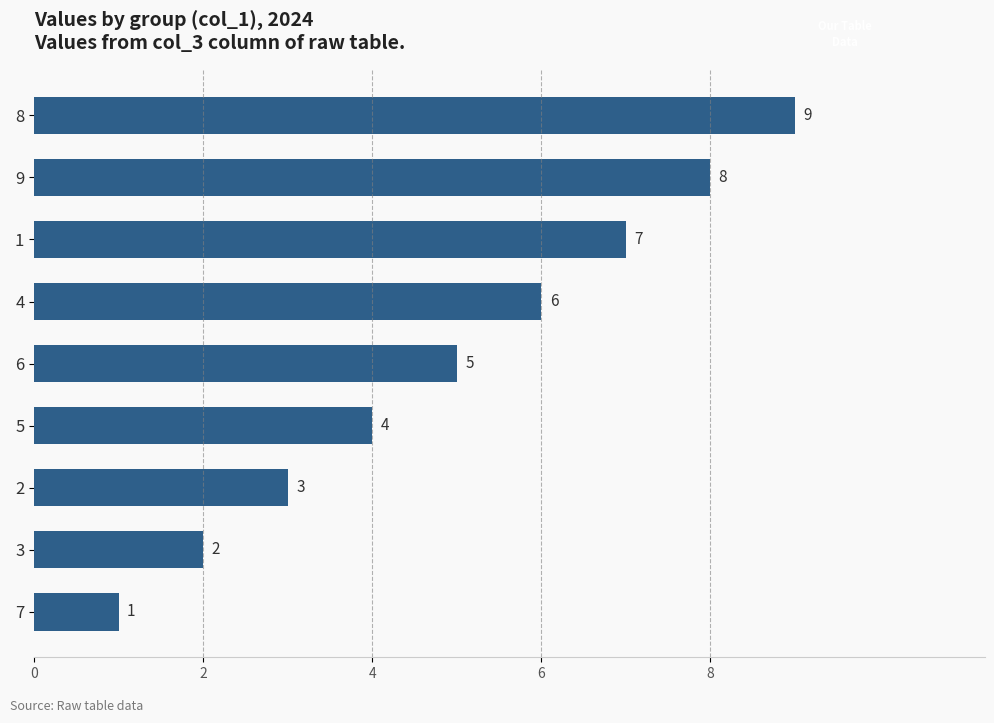

How many values are between 3 and 7?

5